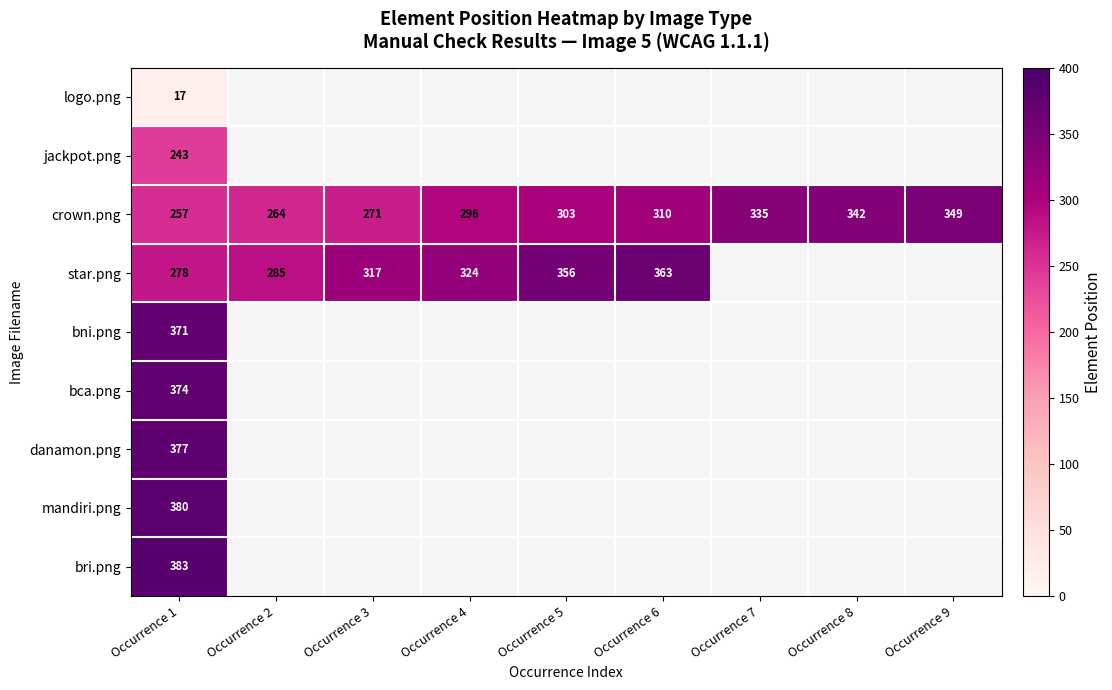

What is the sum of the star.png values at Occurrence 5 and Occurrence 3?

673